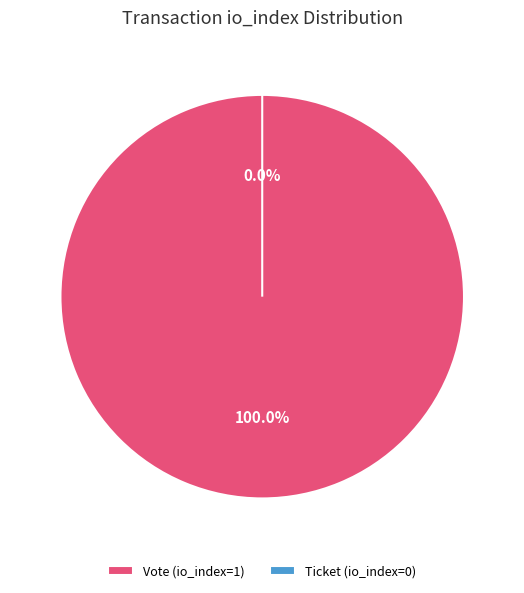

Rank the categories by value from lowest to highest.

Ticket (io_index=0), Vote (io_index=1)